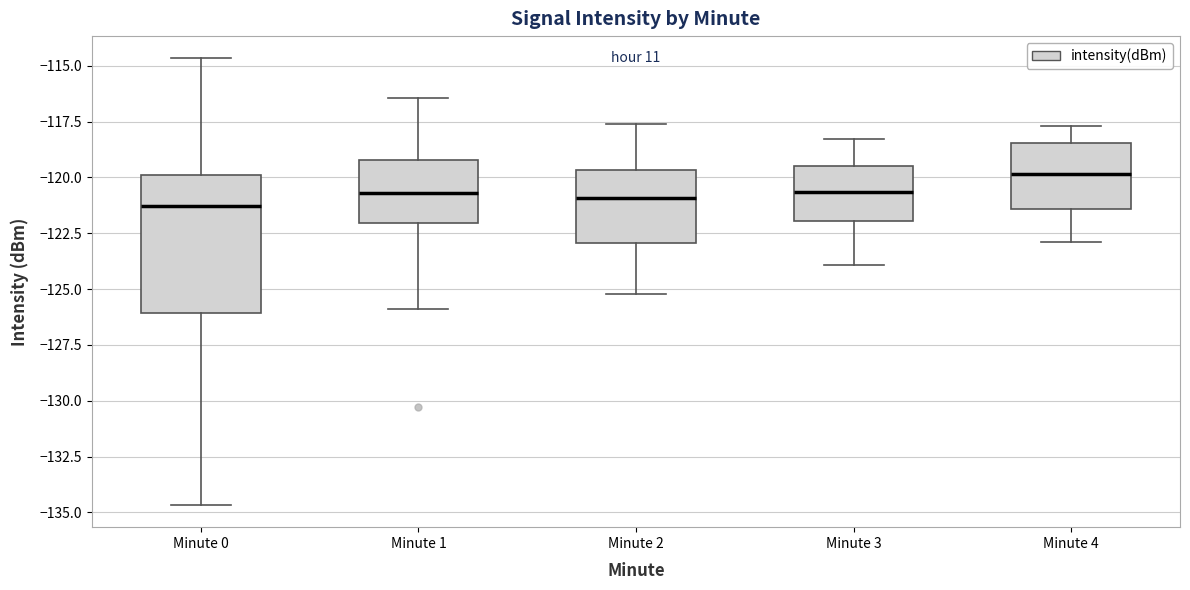

Which box is the tallest, from its lower edge to its upper edge?

Minute 0